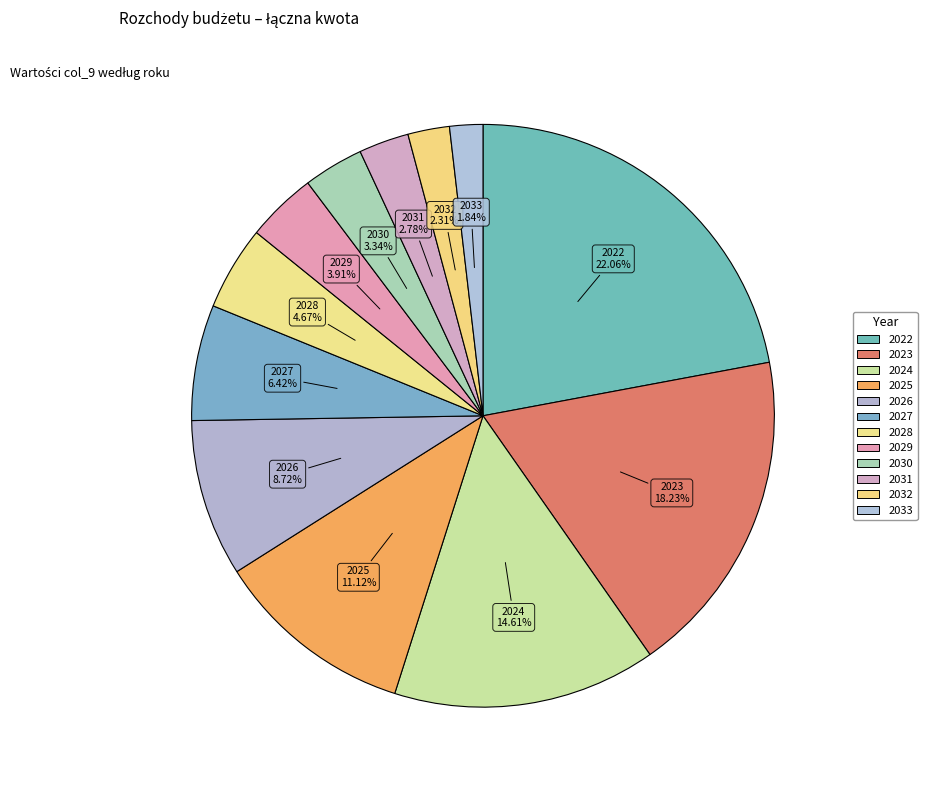

What portion of the pie excludes 2022?

77.9%